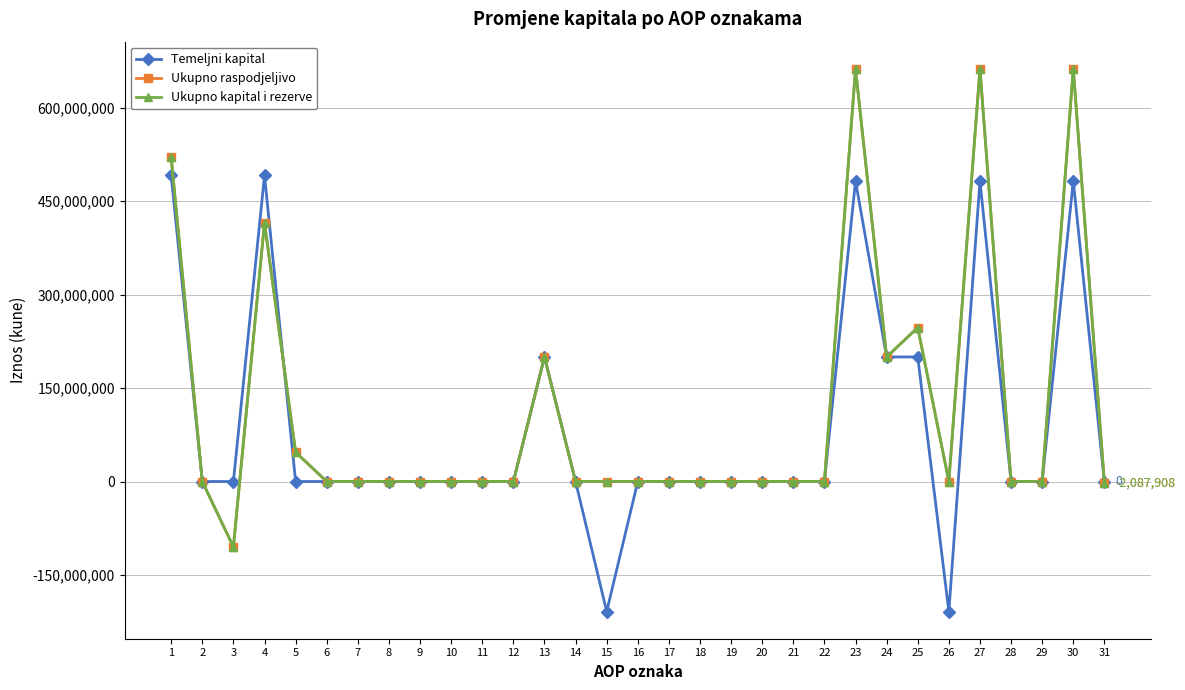

At which category does Temeljni kapital reach its first local valley?

15